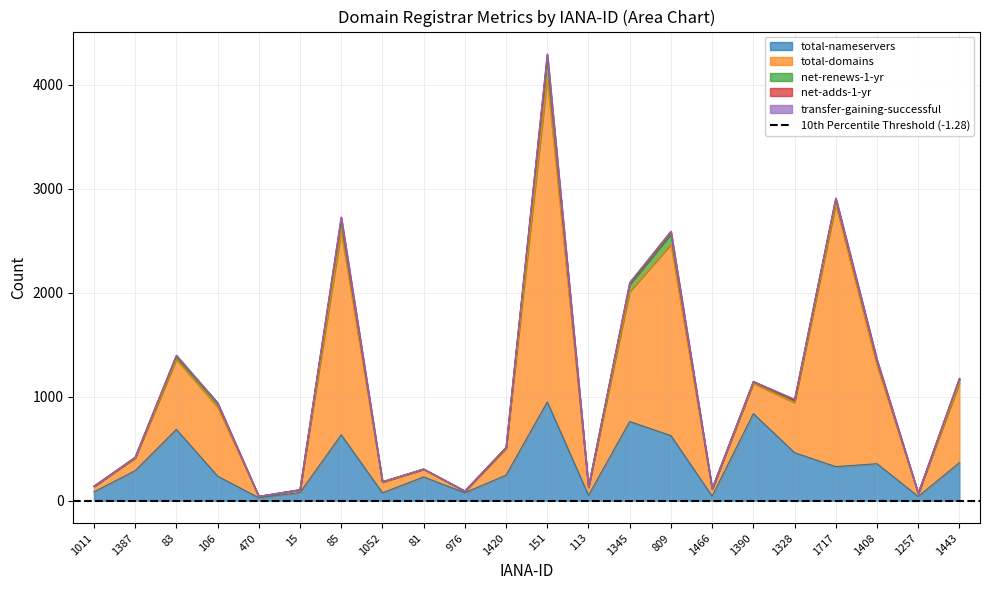

What is the difference between the total-nameservers values at 85 and 81?

405